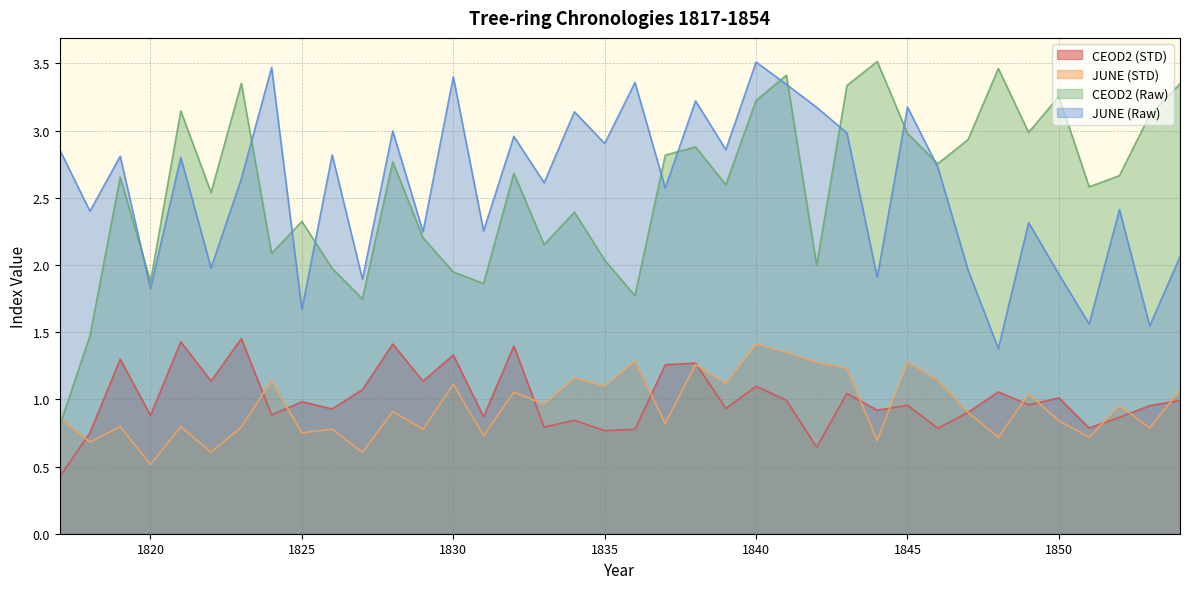

How many series are shown in this chart?

4